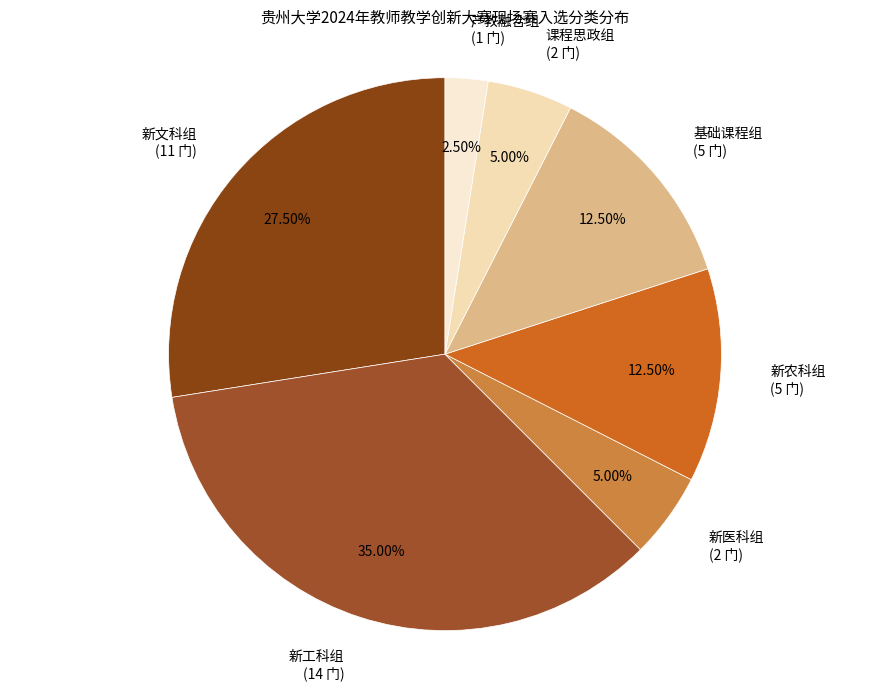

How many segments does this pie chart have?

7